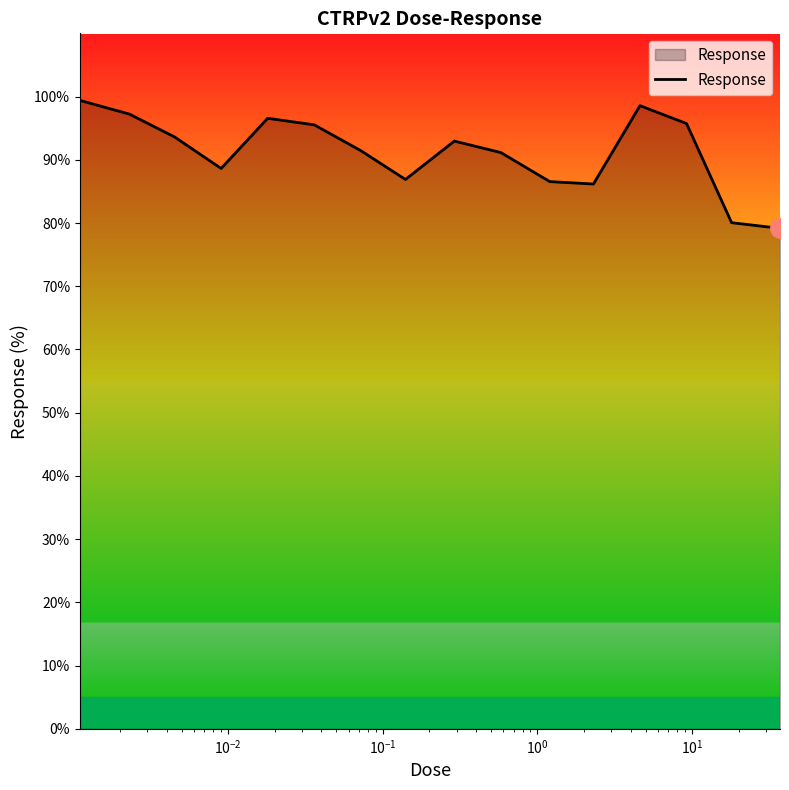

What is the difference between the maximum and minimum values?

20.2